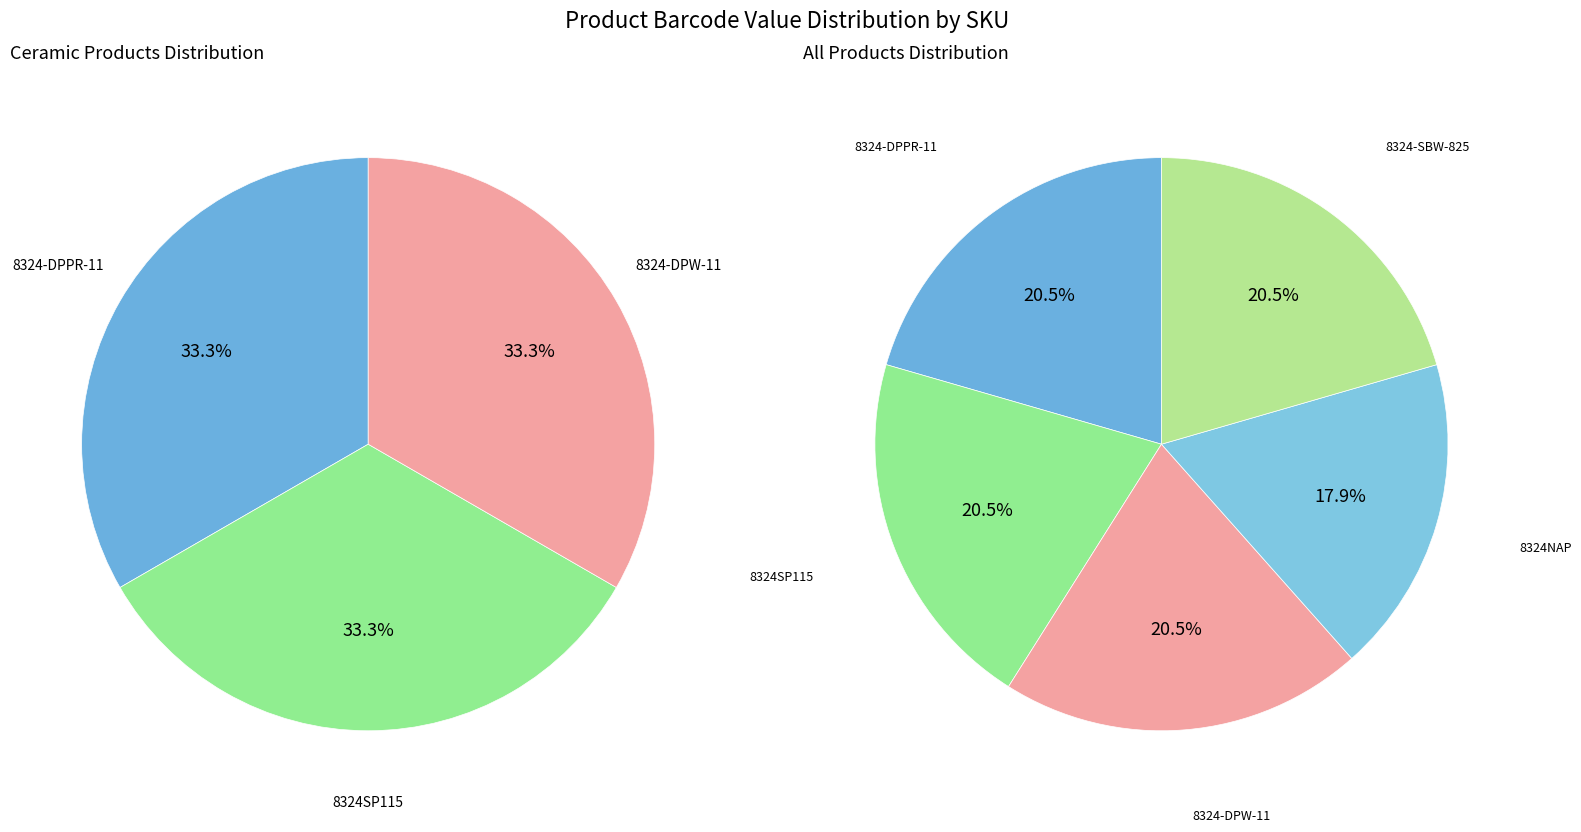

Is 8324NAP the majority of the pie?

No